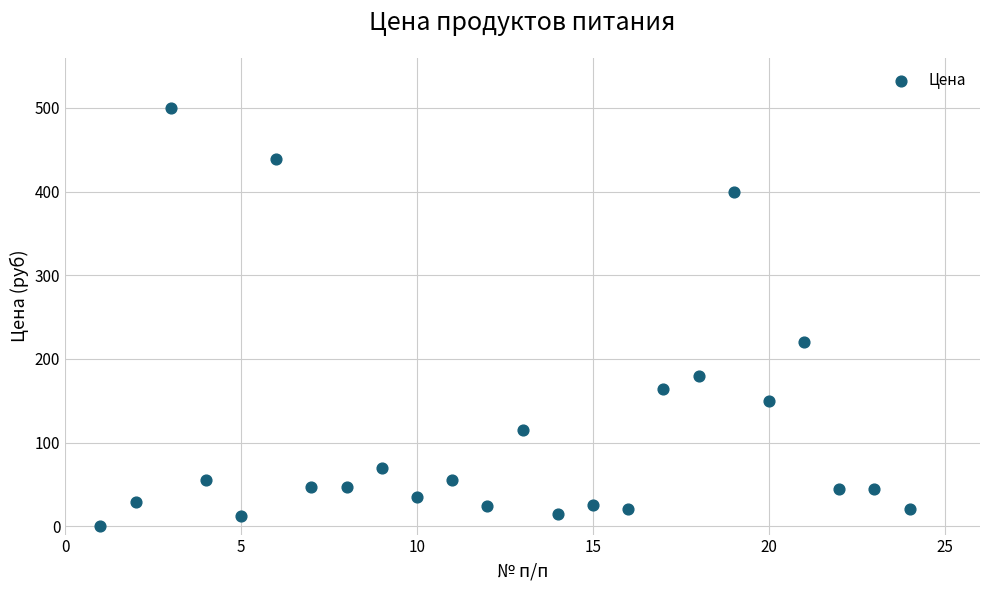

What is the range of X values (max minus min)?

23.0